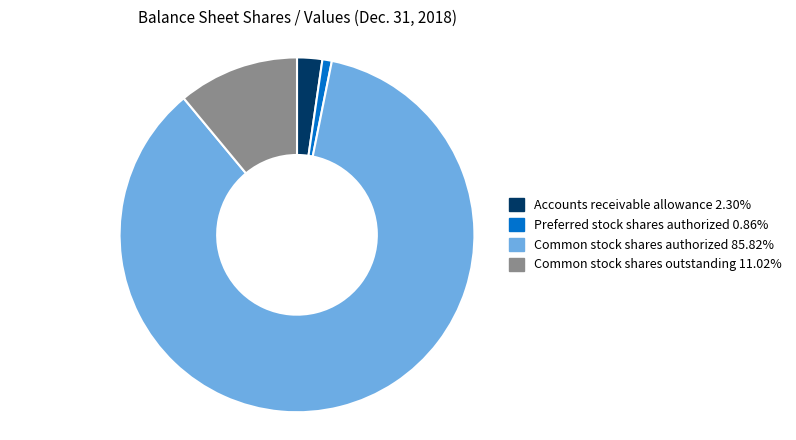

Rank the categories by value from highest to lowest.

Common stock shares authorized, Common stock shares outstanding, Accounts receivable allowance, Preferred stock shares authorized